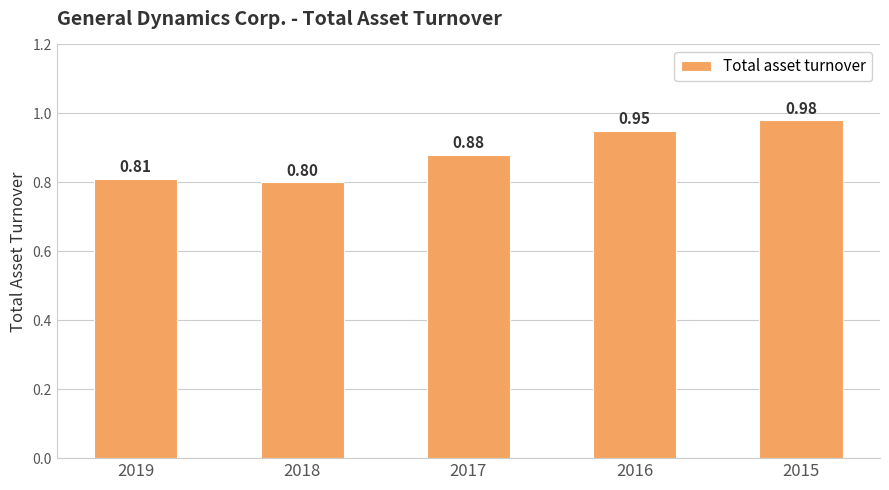

List the labels in order of value, smallest first.

2018, 2019, 2017, 2016, 2015